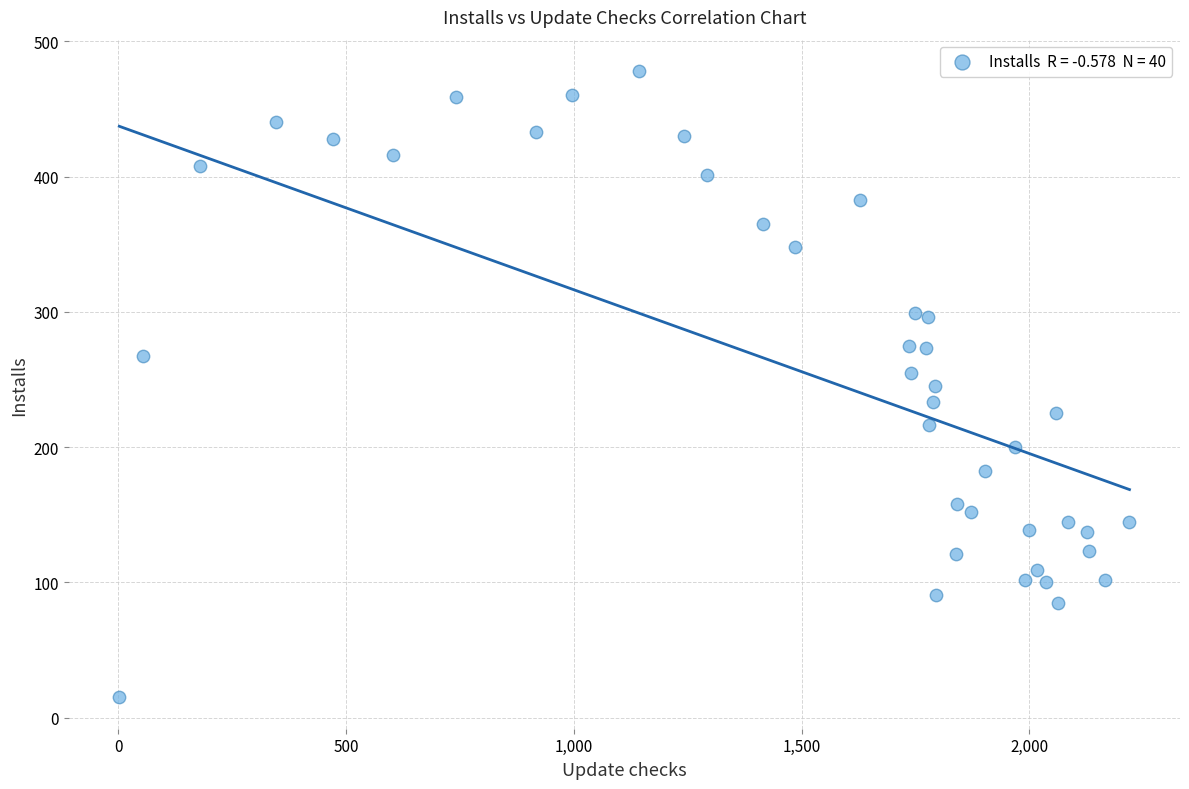

What is the range of Y values (max minus min)?

463